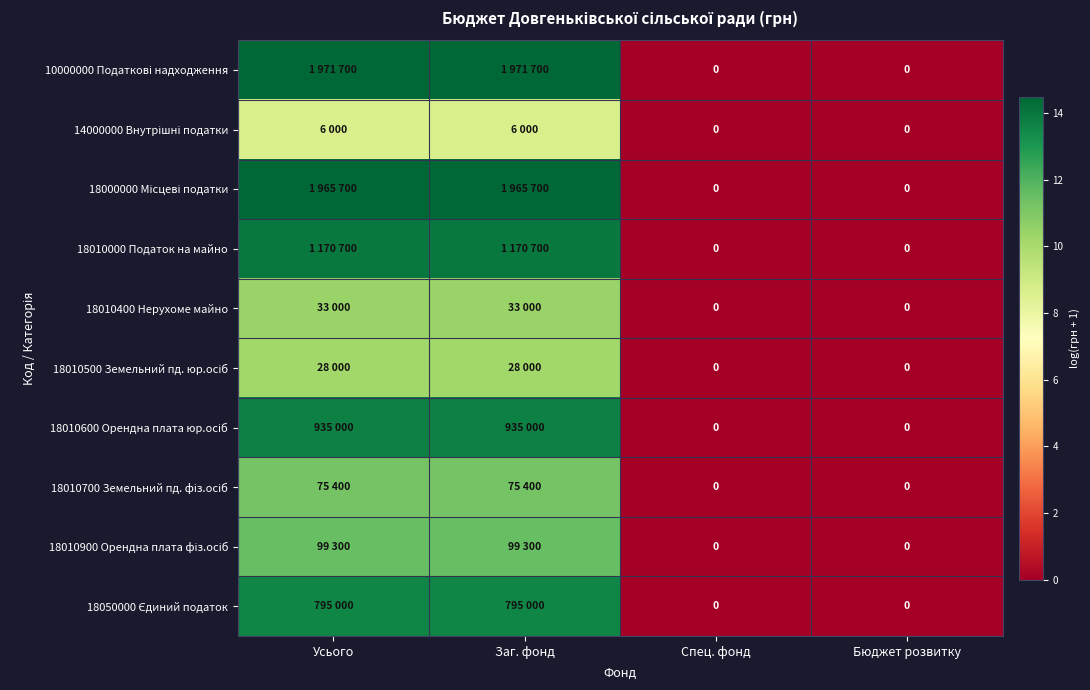

Which has a higher value, Заг. фонд or Спец. фонд?

Заг. фонд